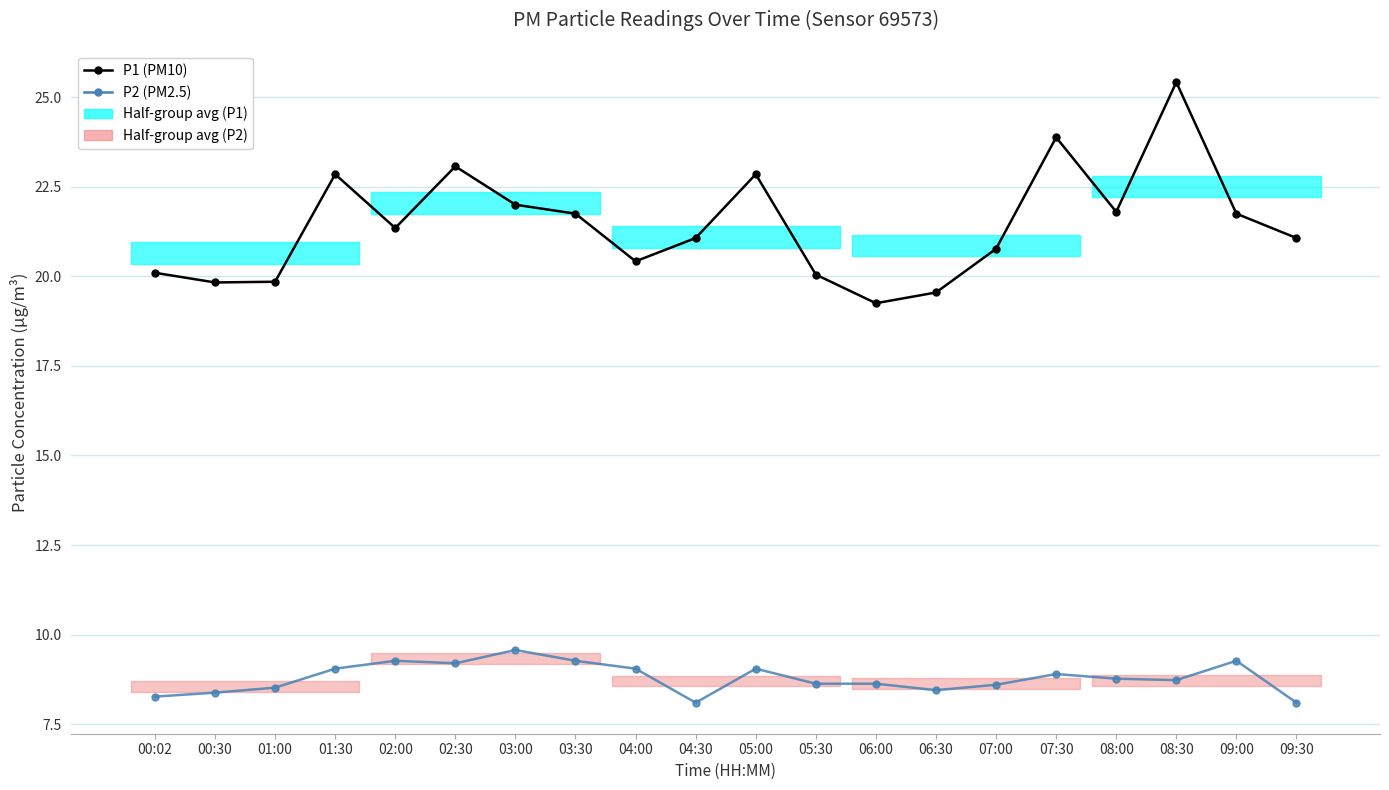

Reading left to right, transcribe all the data shown in this chart.

P1 (PM10): 20.1	19.8	19.9	22.9	21.4	23.1	22.0	21.8	20.4	21.1	22.9	20.1	19.2	19.6	20.8	23.9	21.8	25.4	21.8	21.1
P2 (PM2.5): 8.3	8.4	8.5	9.1	9.3	9.2	9.6	9.3	9.1	8.1	9.1	8.6	8.6	8.4	8.6	8.9	8.8	8.7	9.3	8.1